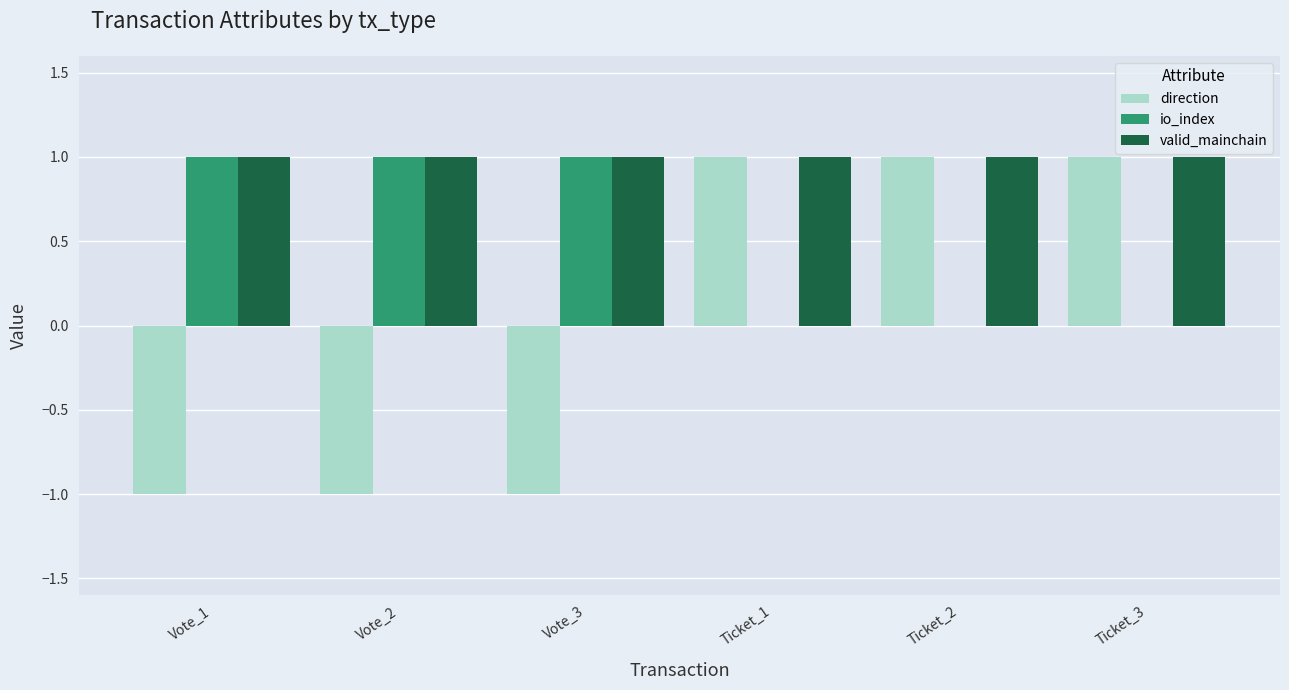

Does the chart contain stacked bars?

No